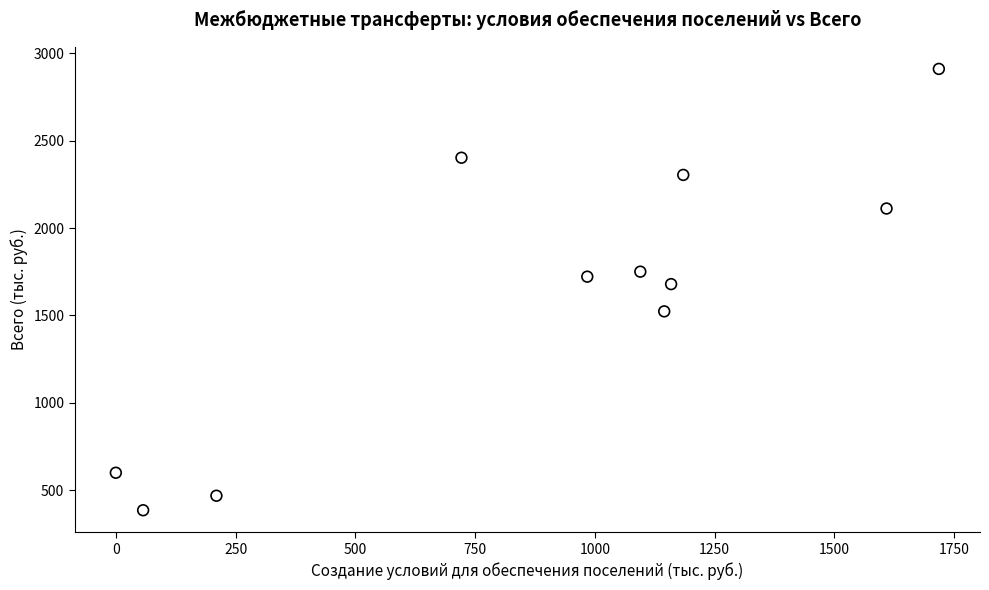

What is the range of Y values (max minus min)?

2526.5